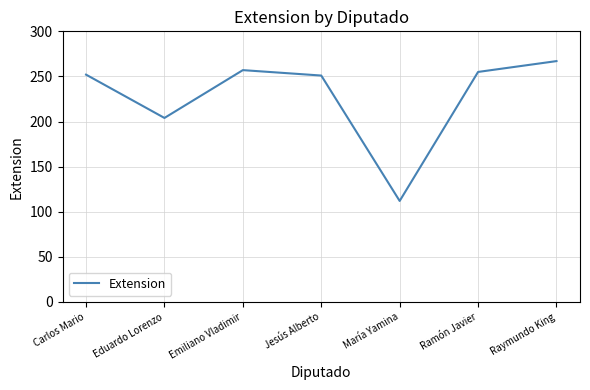

How many values are below 252?

3